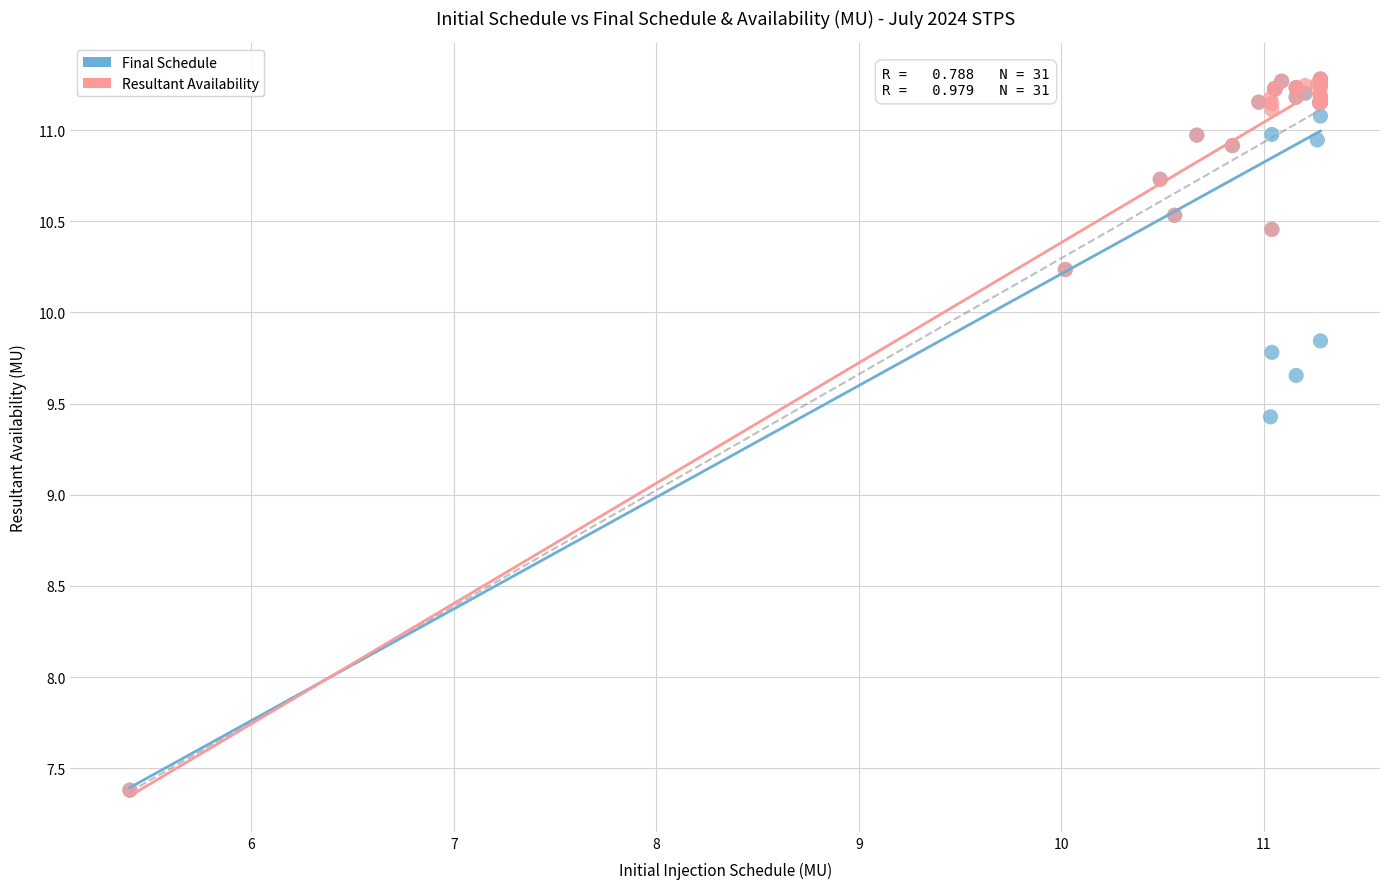

Across all series, what Y value is closest to 9?

9.4